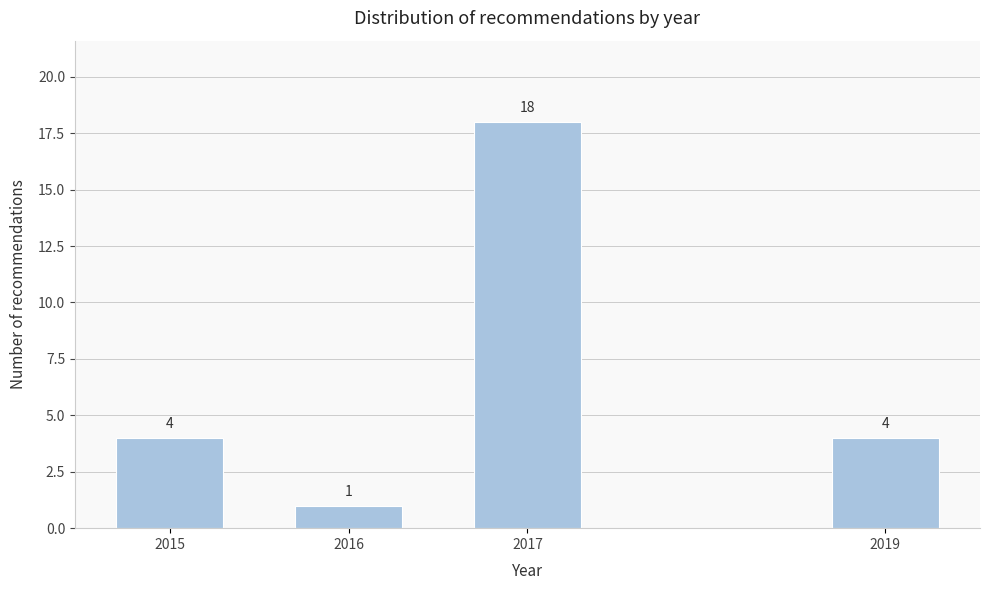

Reading right to left, transcribe all the data shown in this chart.

2019=4	2017=18	2016=1	2015=4